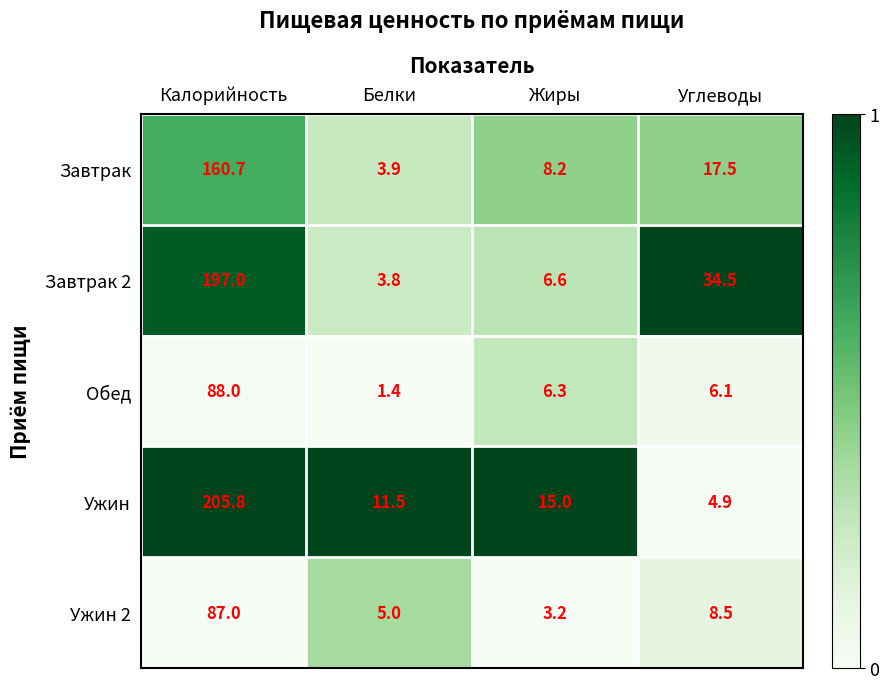

True or false: Завтрак has a value of 17.5 at Углеводы.

True